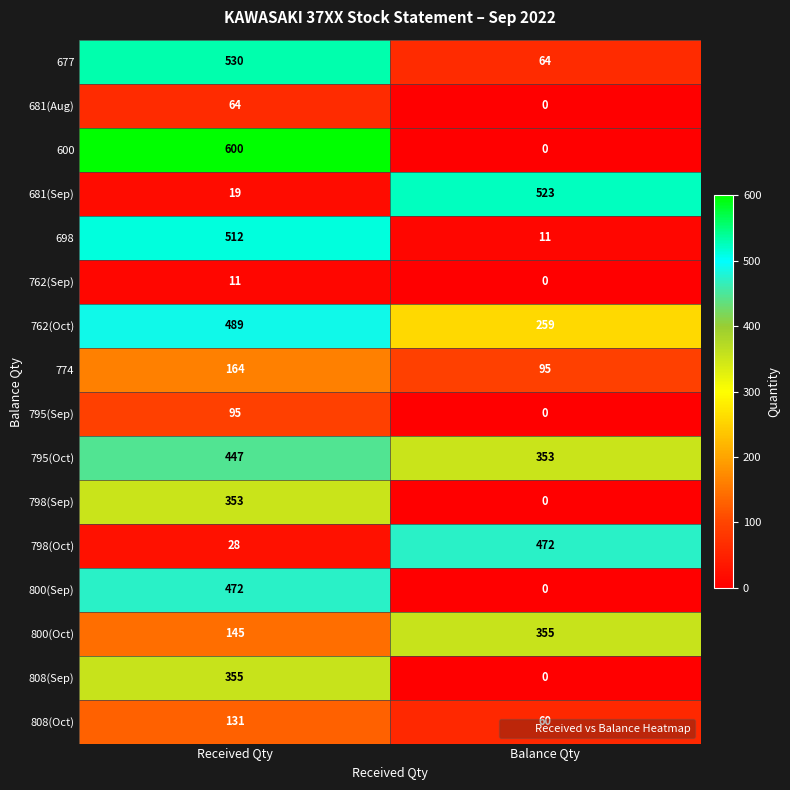

At which category is the sum across all series the highest?

Received Qty